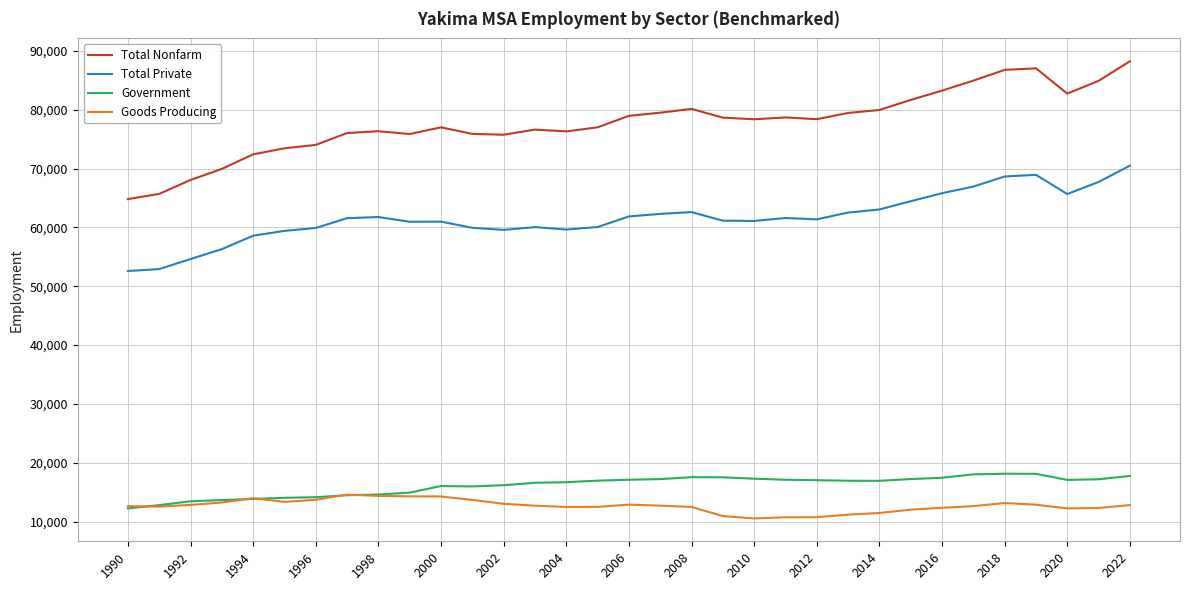

What is the difference between the second highest and minimum values in the Total Nonfarm series?

22233.3